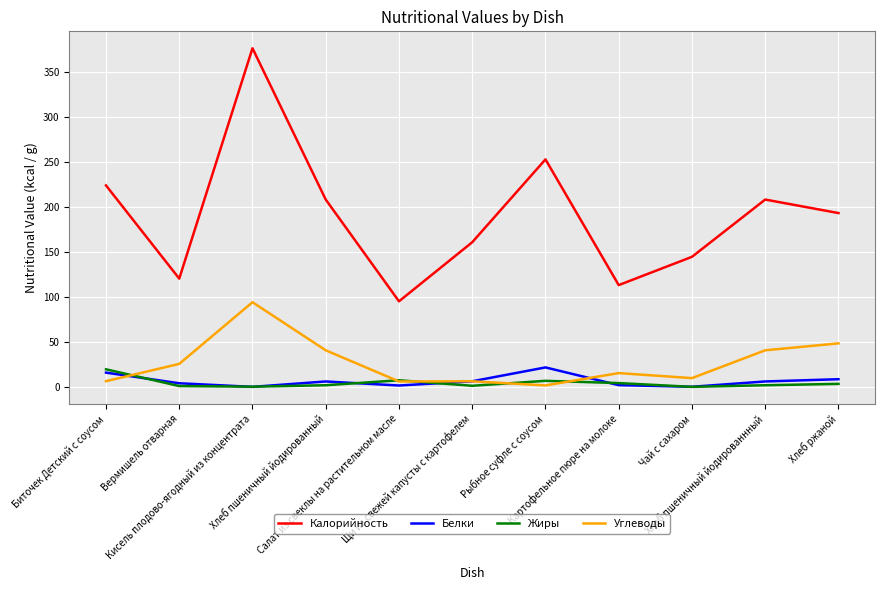

How many lines are shown in the chart?

4